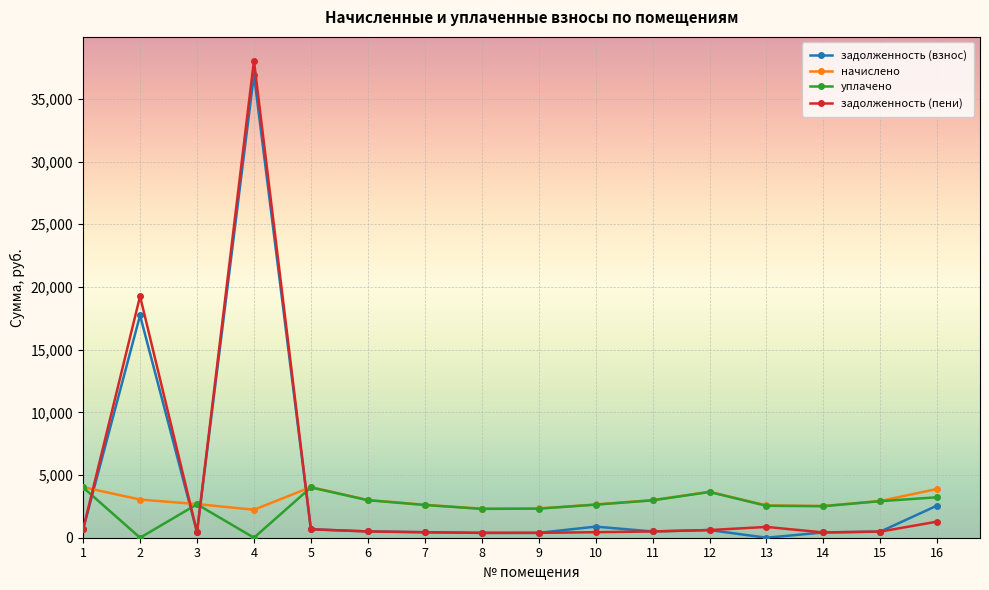

What is the value of the задолженность (взнос) point at the 15th from the left?

489.0